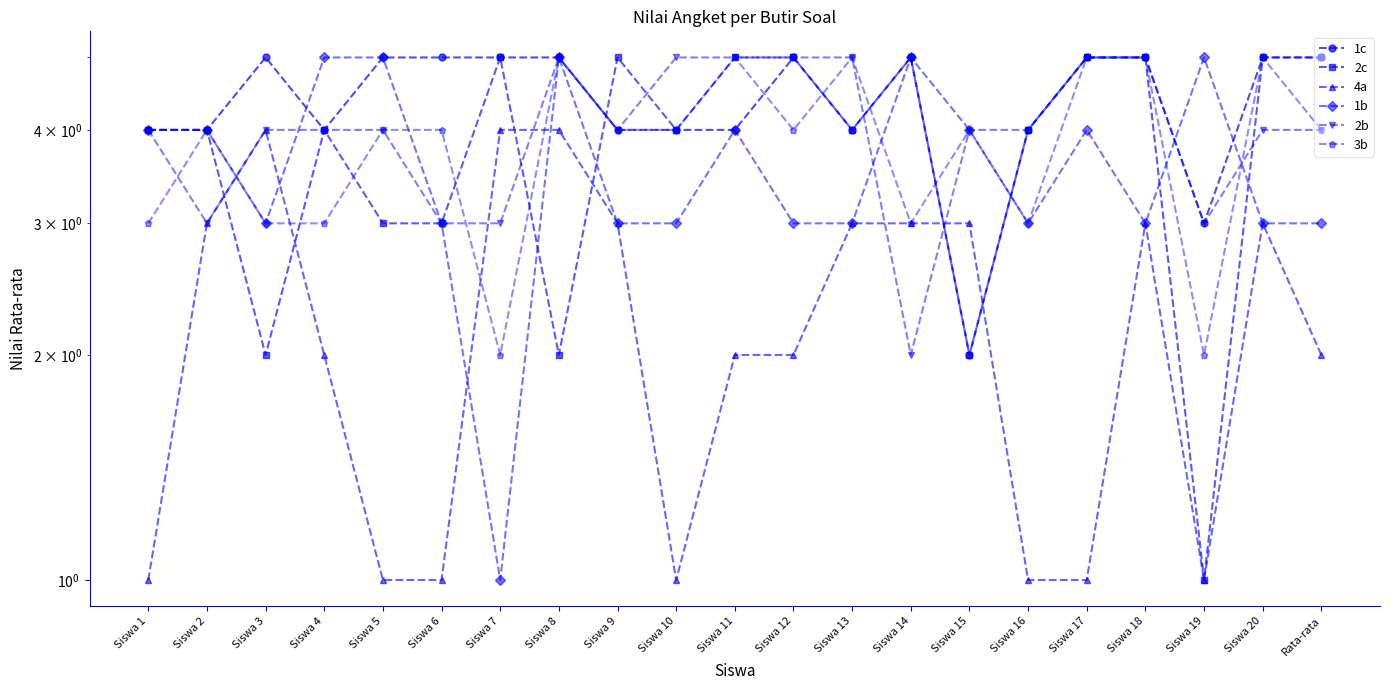

Does the chart have visible grid lines?

No